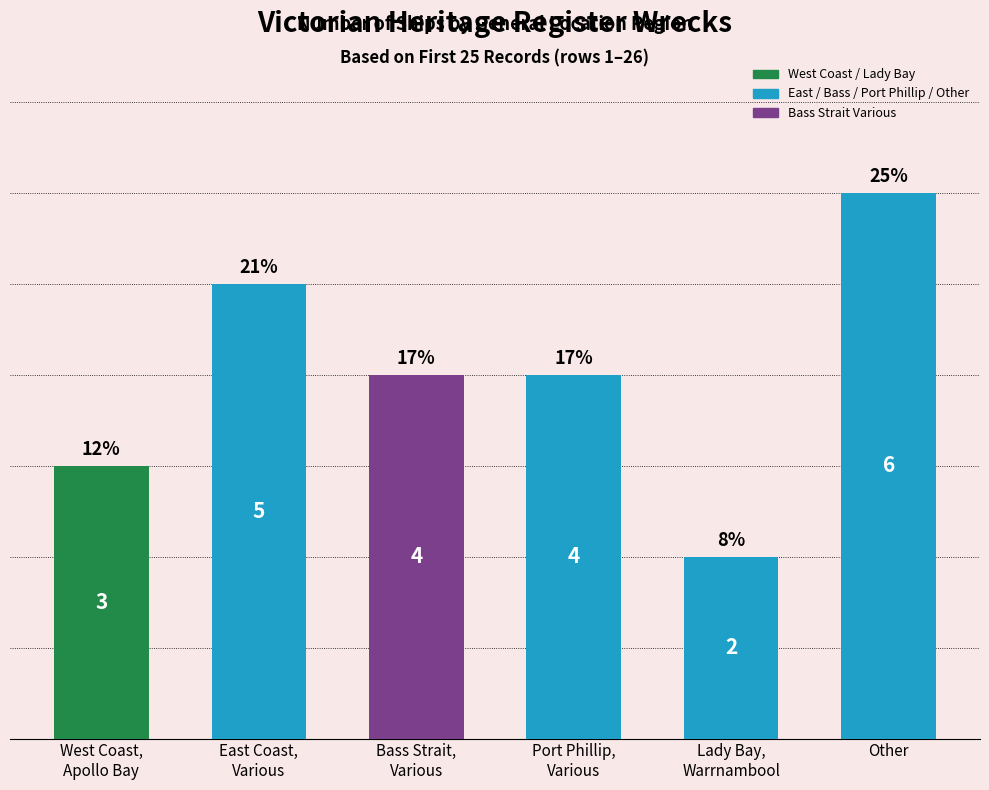

Reading left to right, transcribe all the data shown in this chart.

3	5	4	4	2	6